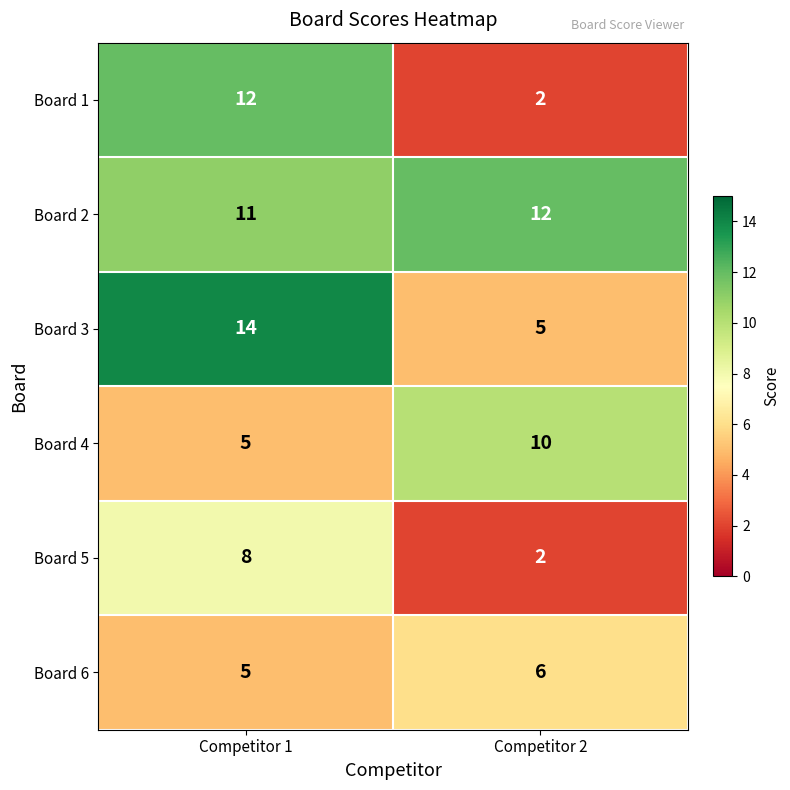

Reading right to left, extract all data points from this chart.

Board 1: 2	12
Board 2: 12	11
Board 3: 5	14
Board 4: 10	5
Board 5: 2	8
Board 6: 6	5